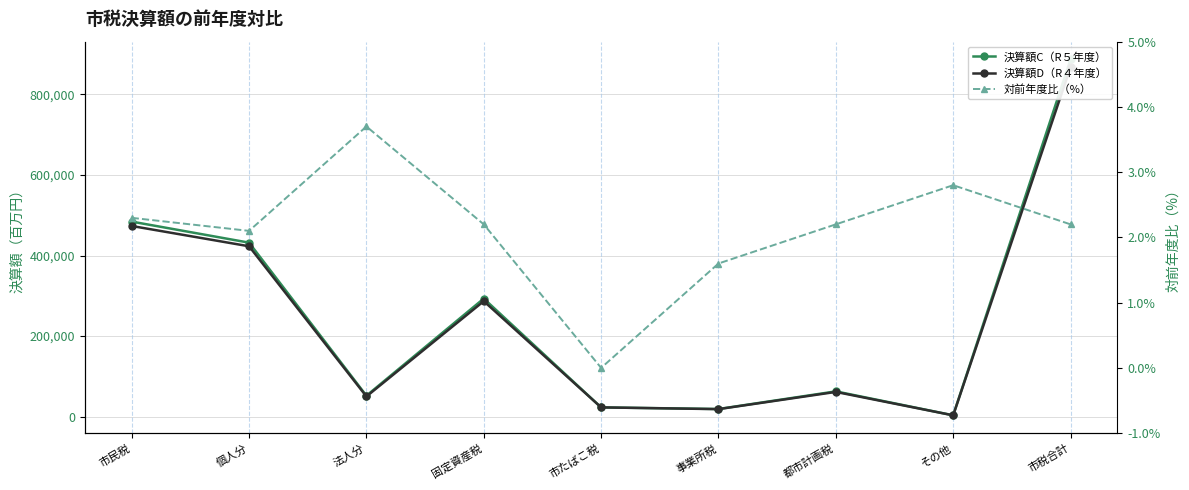

At how many categories does at least one series exceed 589133?

1